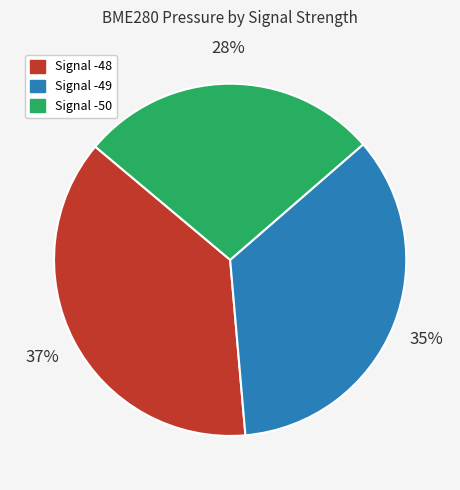

Count the number of slices in the pie.

3